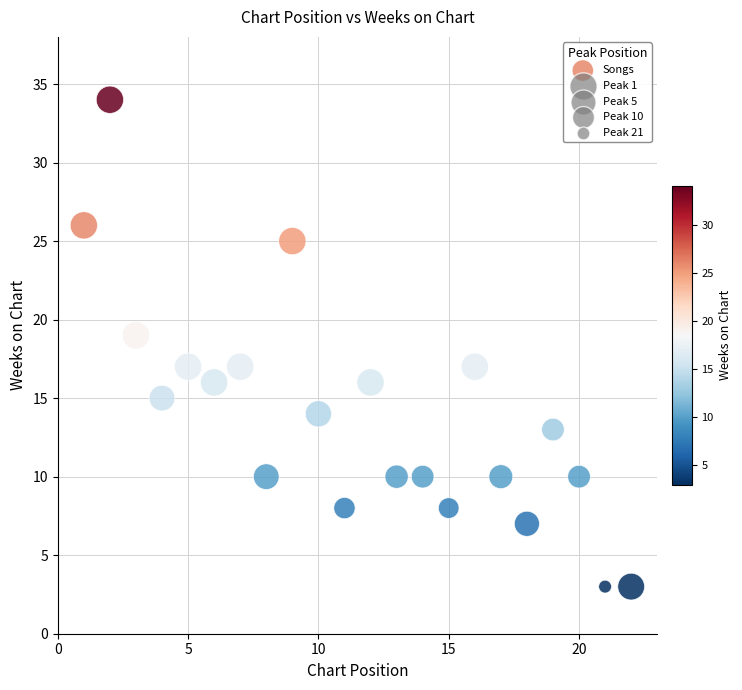

What is the range of Y values (max minus min)?

31